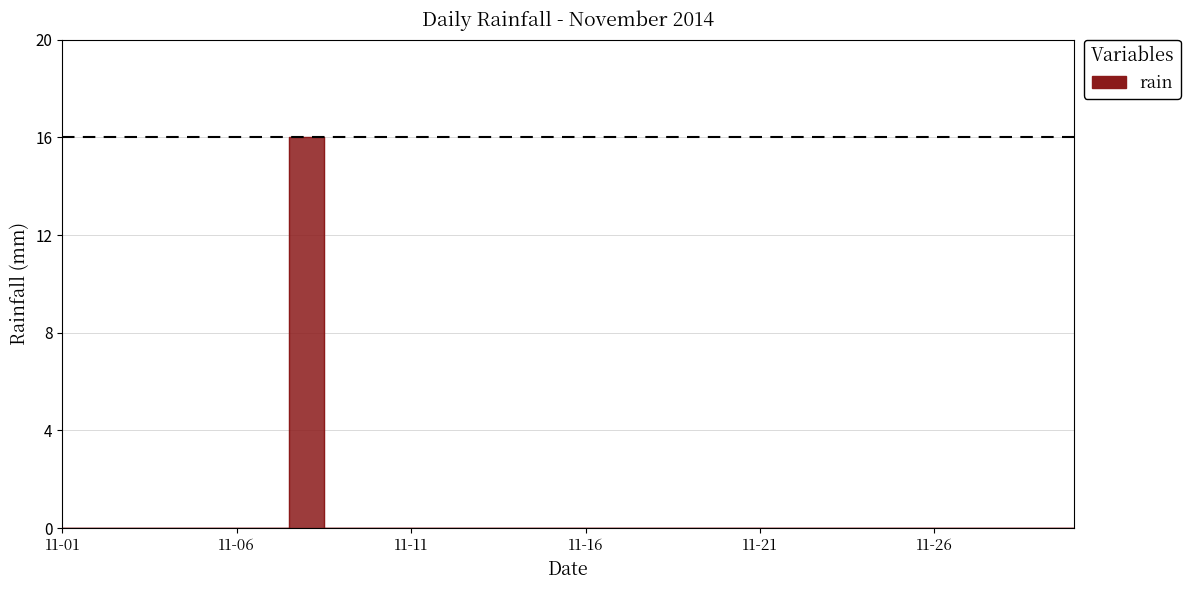

Where is the data nearest to the value 8?

11-01